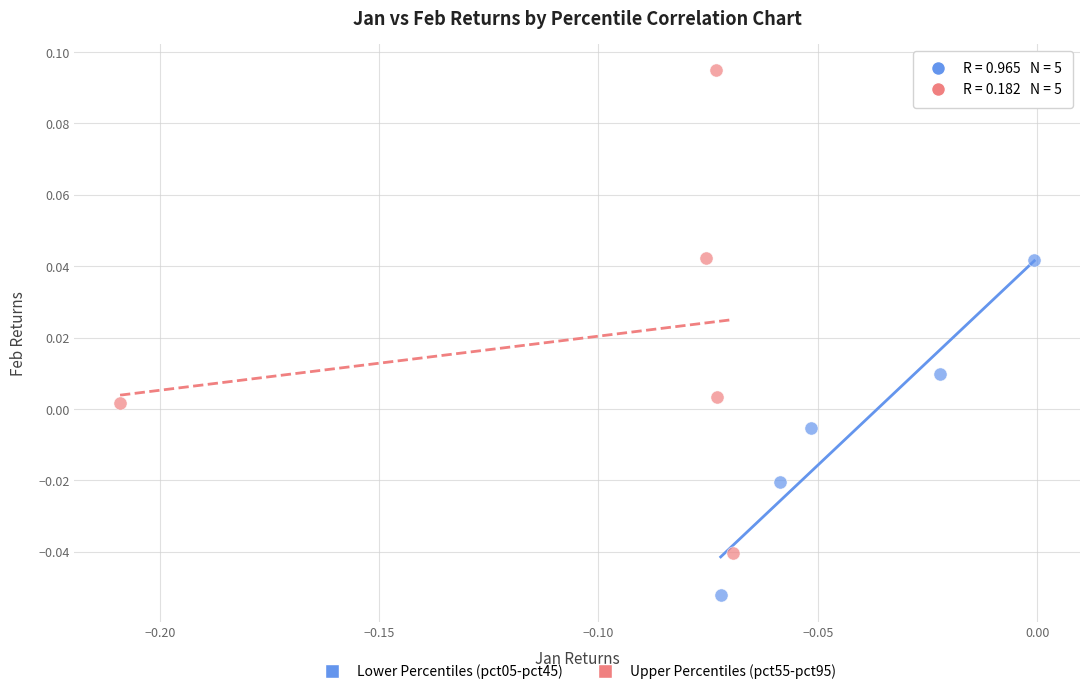

Which series contains the lowest Y value?

Lower Percentiles (pct05-pct45)